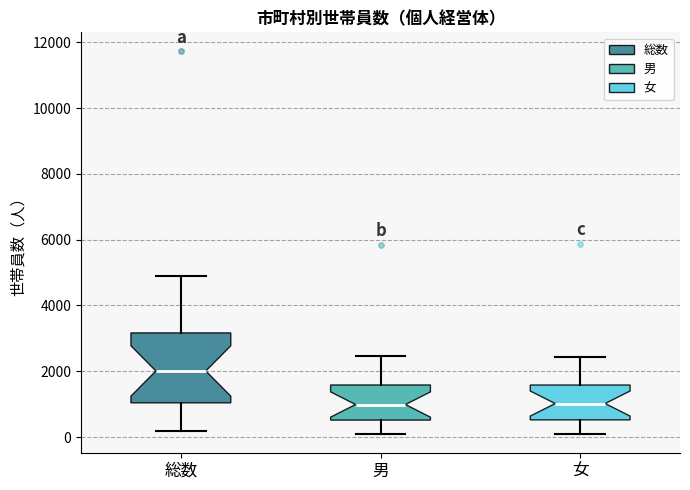

Where does the lower whisker of the box for 女 end on the y-axis? The values are not printed on the chart, so give them approximately, as read against the axis.

0